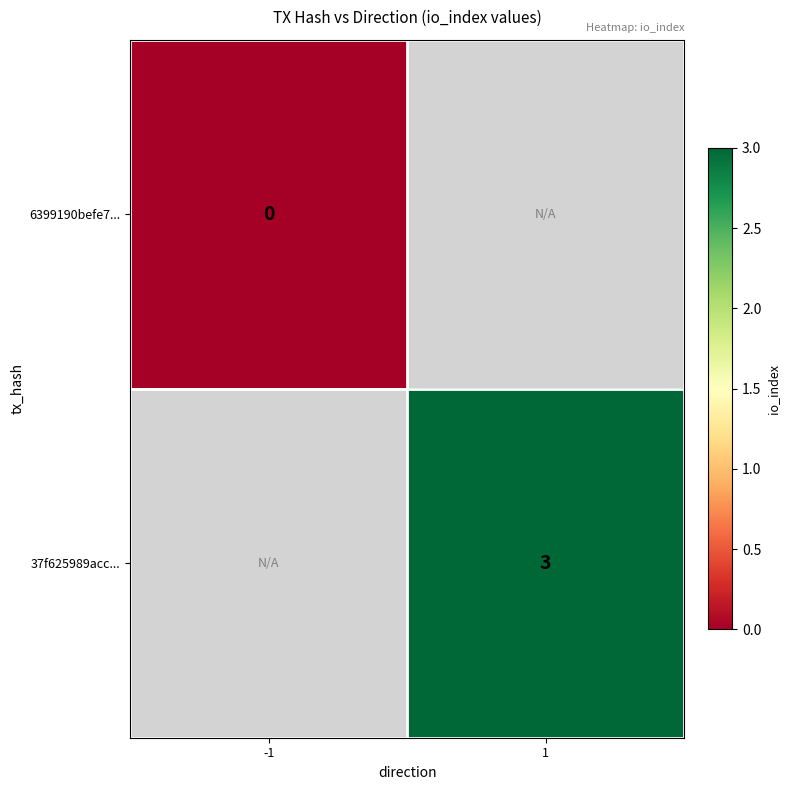

Is it true that 37f625989acc... equals 3 at 1?

True